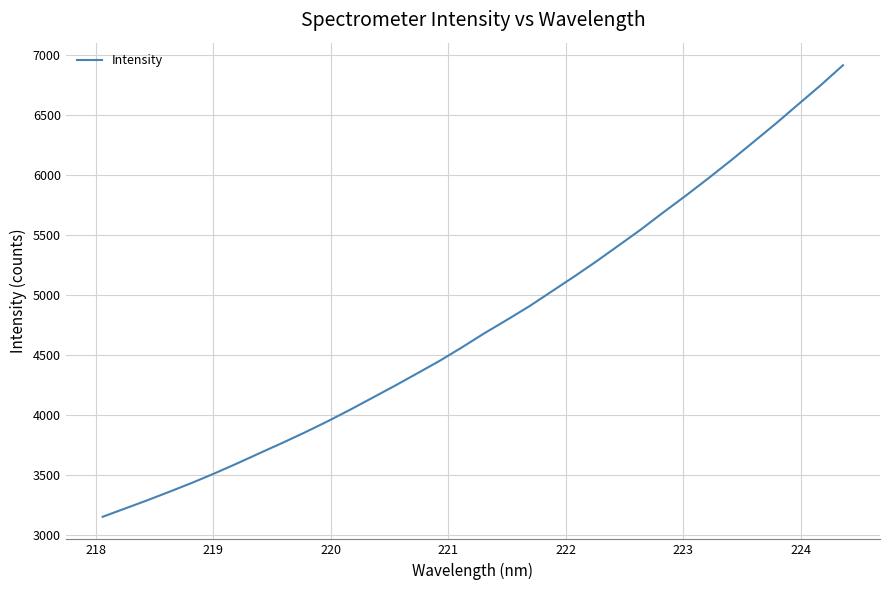

What is the difference between the second highest and second lowest values?

3526.1